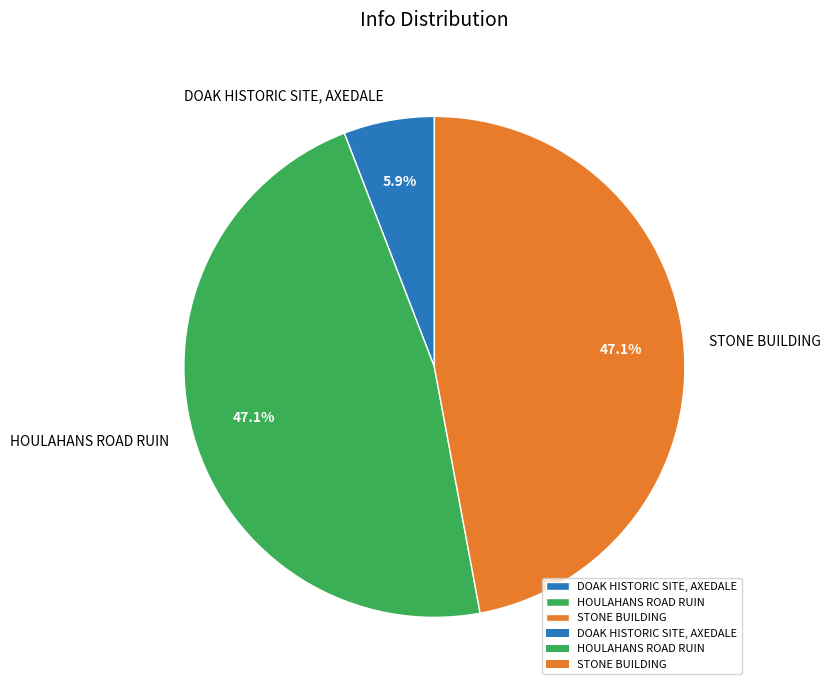

Is it true that DOAK HISTORIC SITE, AXEDALE is 1% of the pie?

False